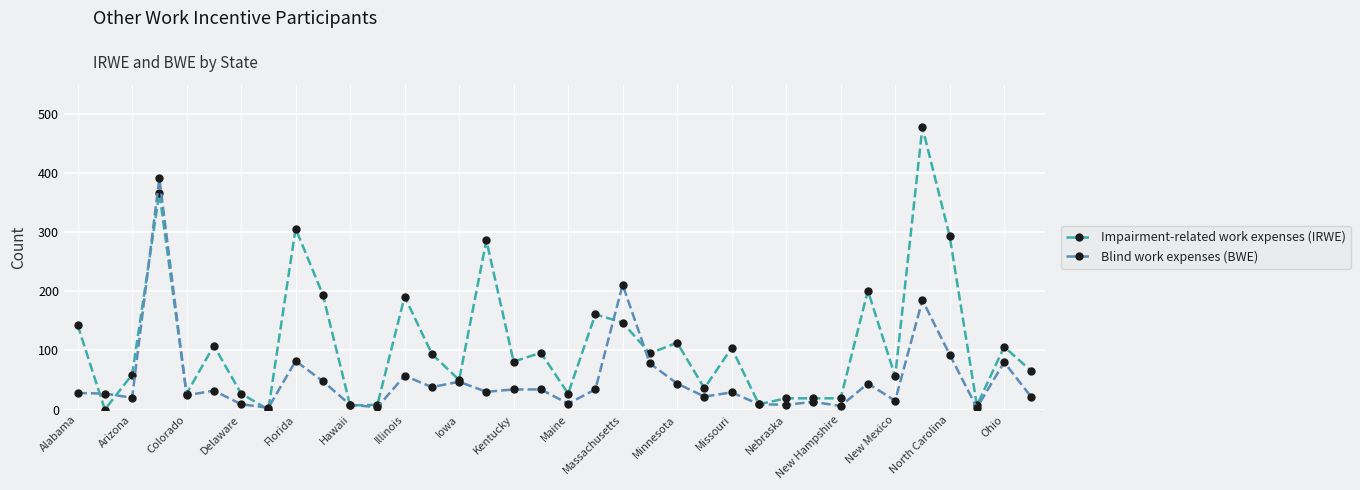

What is the highest value of the Blind work expenses (BWE) series?

391